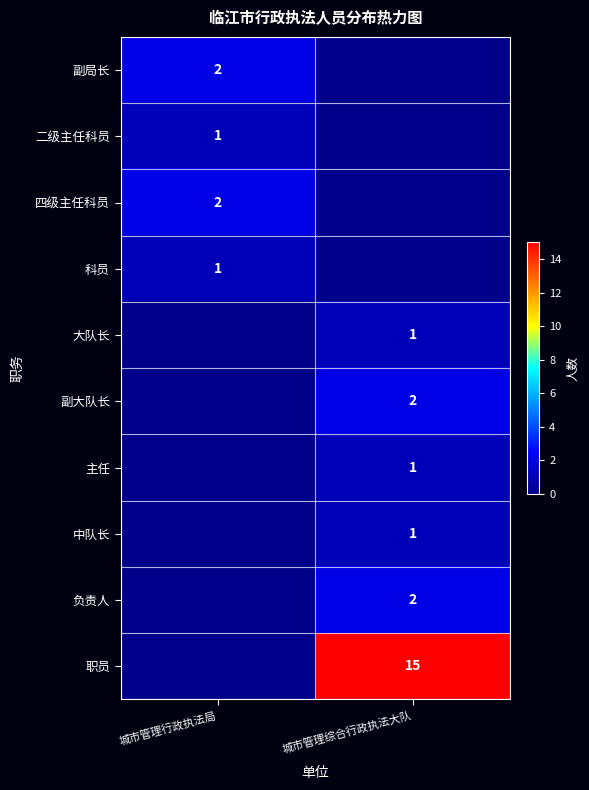

Count the number of categories in the chart.

2